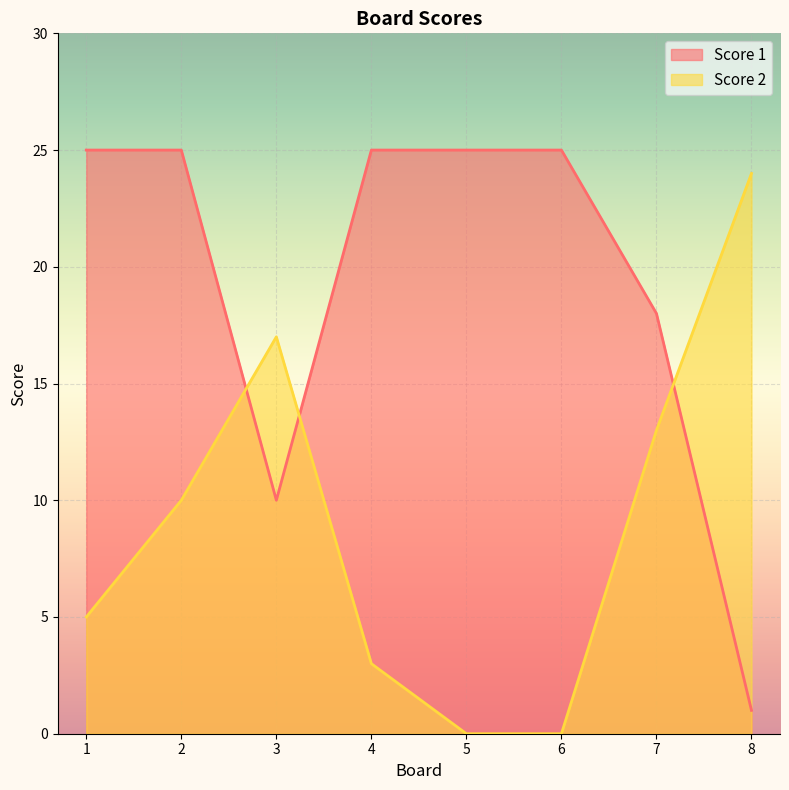

True or false: Score 1 and Score 2 intersect in this chart.

True